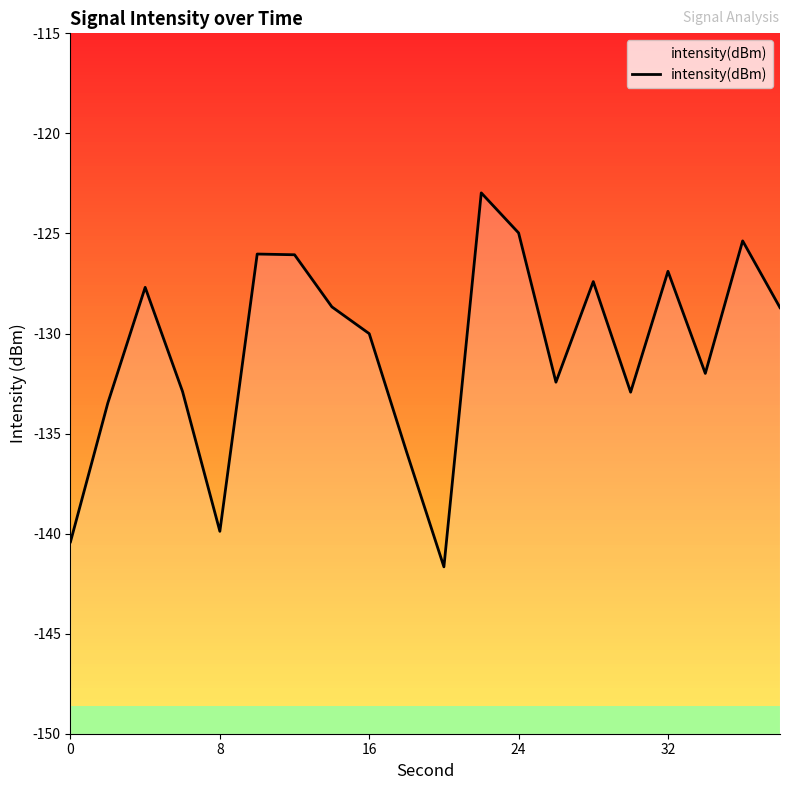

Reading right to left, what are all the values shown in this chart?

-128.7	-125.4	-132.0	-126.9	-132.9	-127.4	-132.4	-125.0	-123.0	-141.7	-135.9	-130.0	-128.7	-126.1	-126.0	-139.9	-132.9	-127.7	-133.5	-140.4